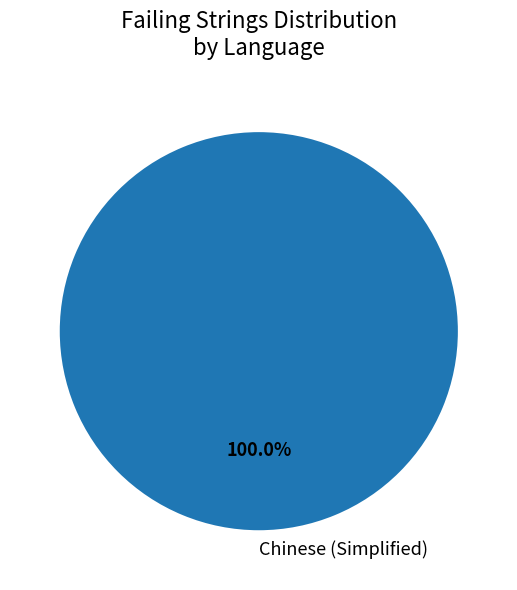

Is there any slice that represents more than half of the pie?

Yes